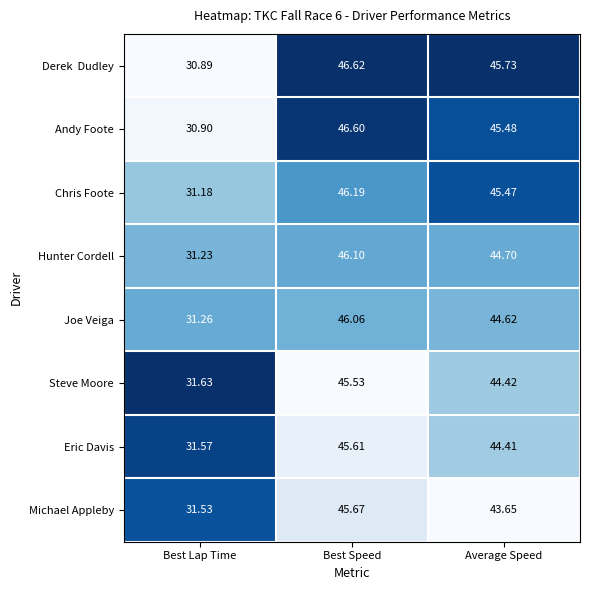

Where does the Chris Foote series first go above 45?

Best Speed